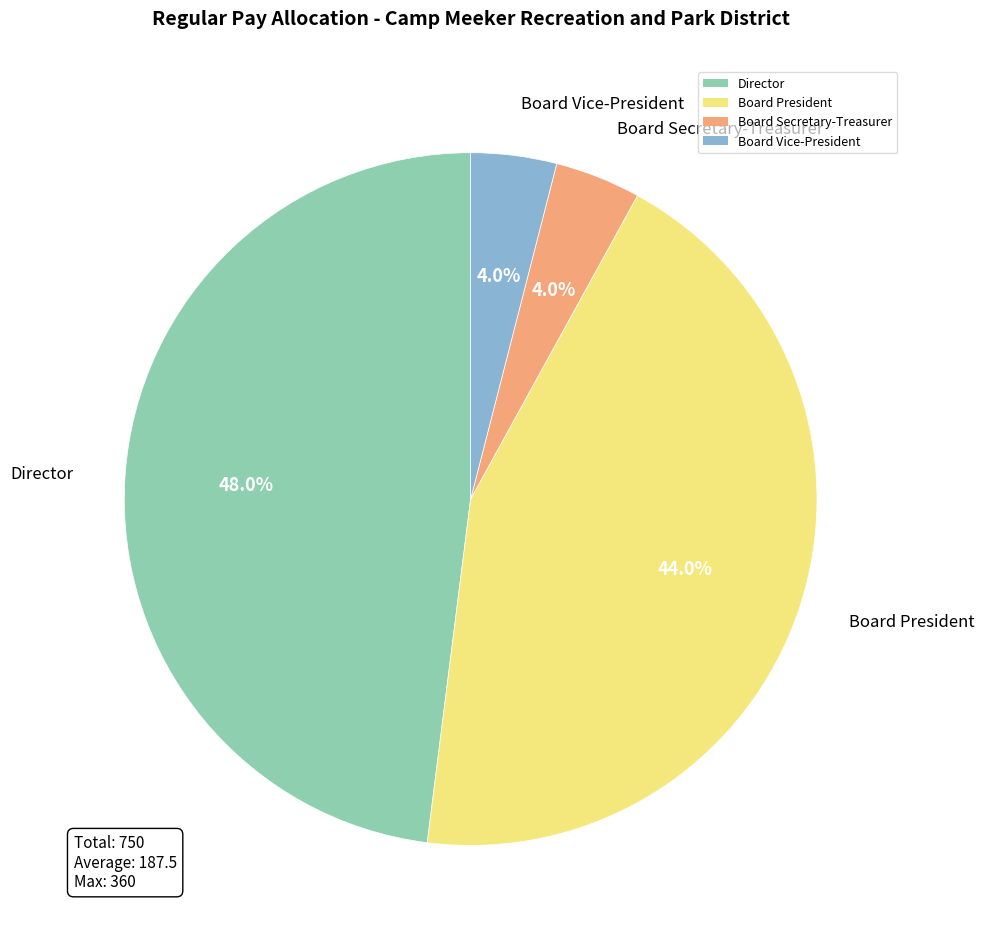

What is the largest slice in the pie chart?

Director